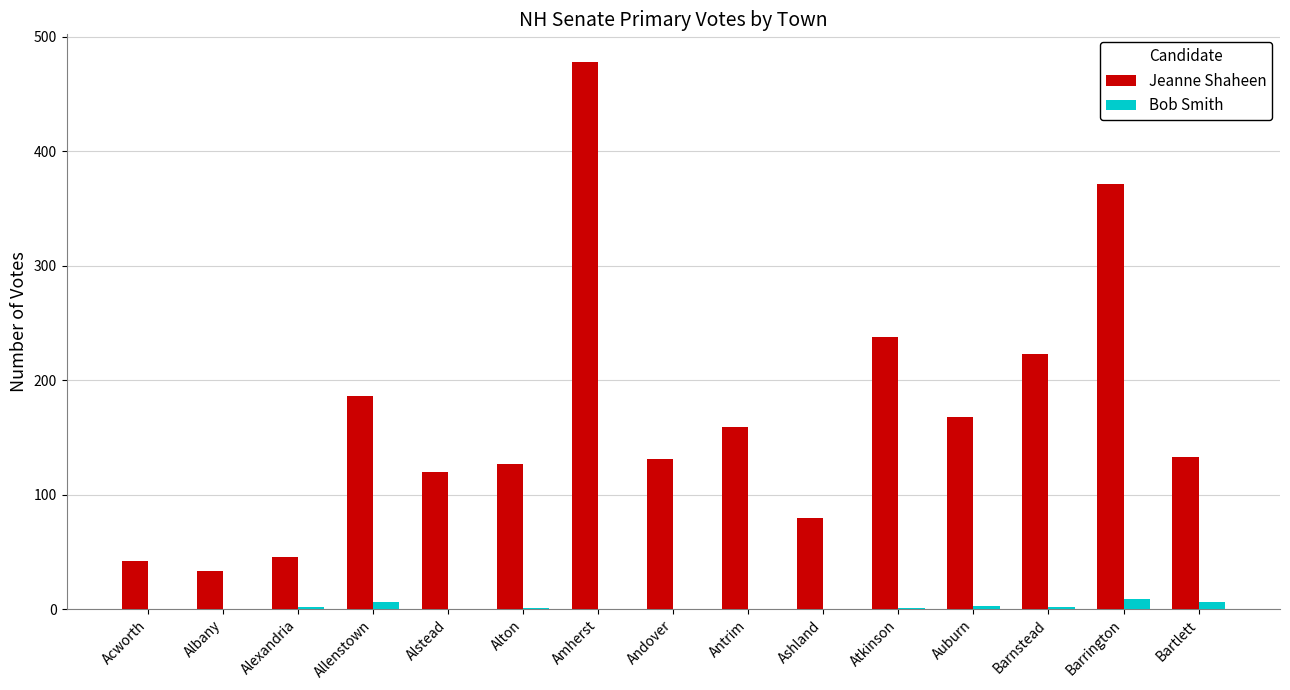

How many Bob Smith values are between 0 and 3?

12